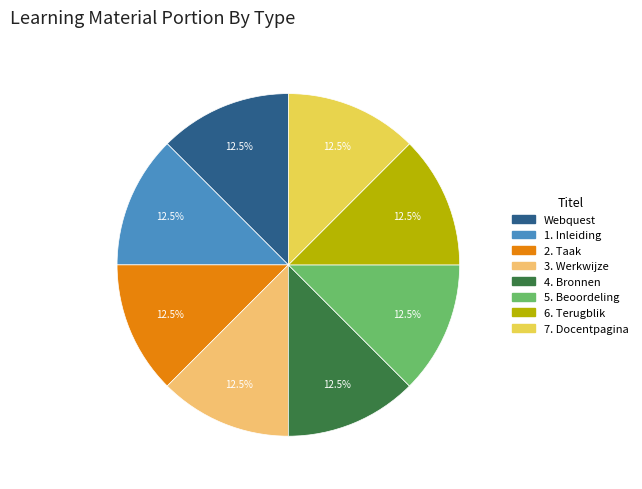

What percentage is NOT represented by 4. Bronnen?

87.5%